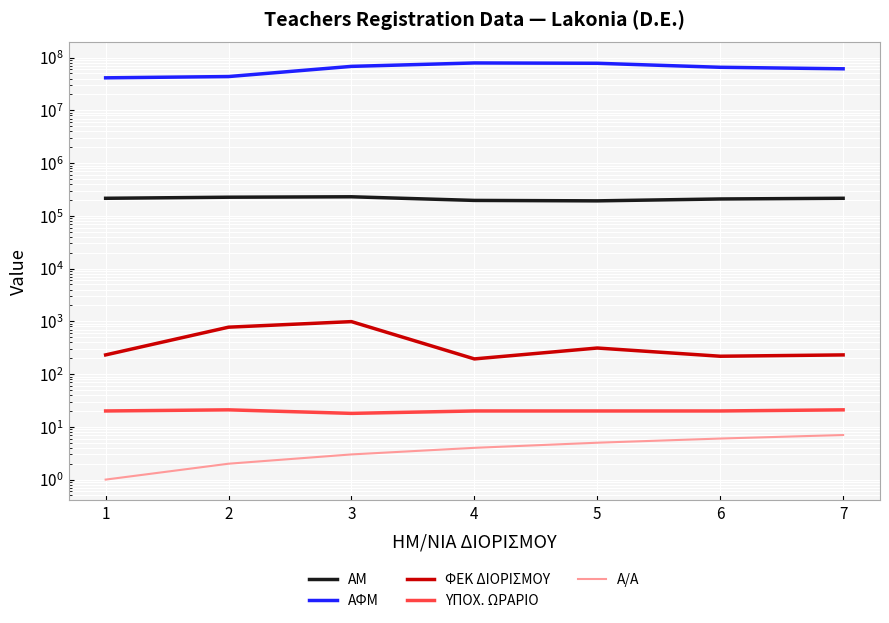

Which series has the largest total across all categories?

ΑΦΜ